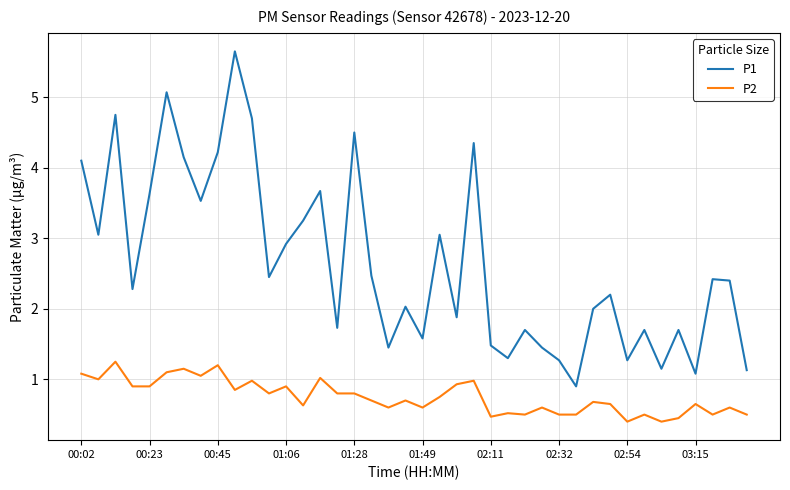

Which series has the largest total across all categories?

P1